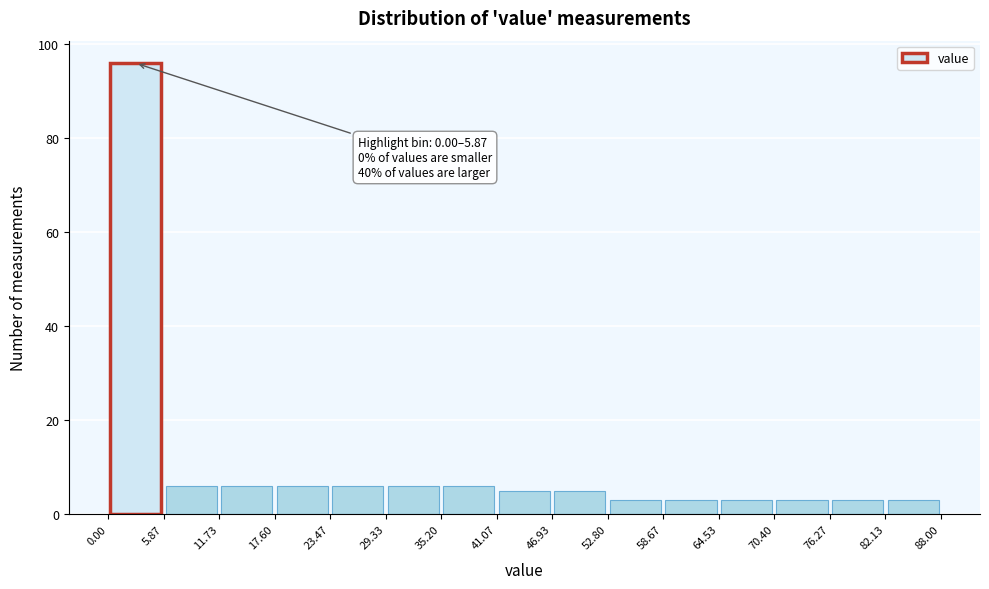

Which range on the x-axis has the tallest bar?

0.00 to 5.87